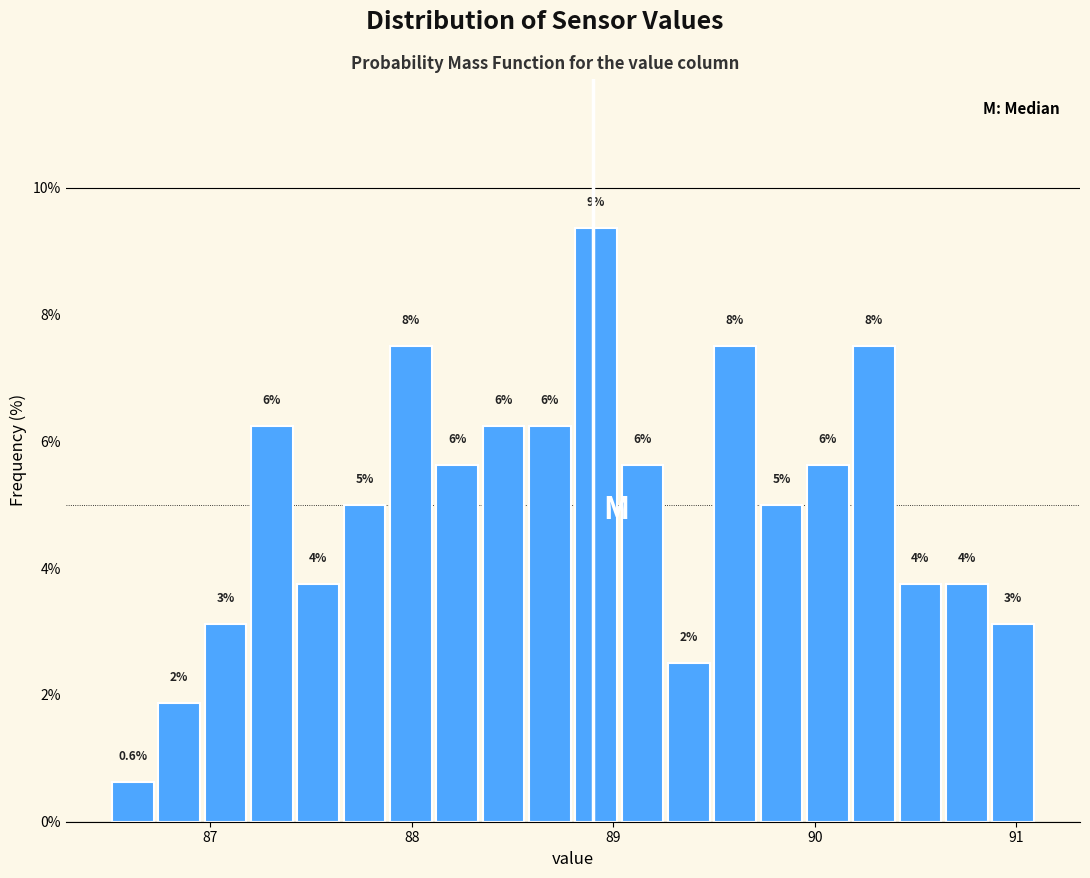

Read against the x-axis, roughly where is the centre of the tallest bar?

88.9